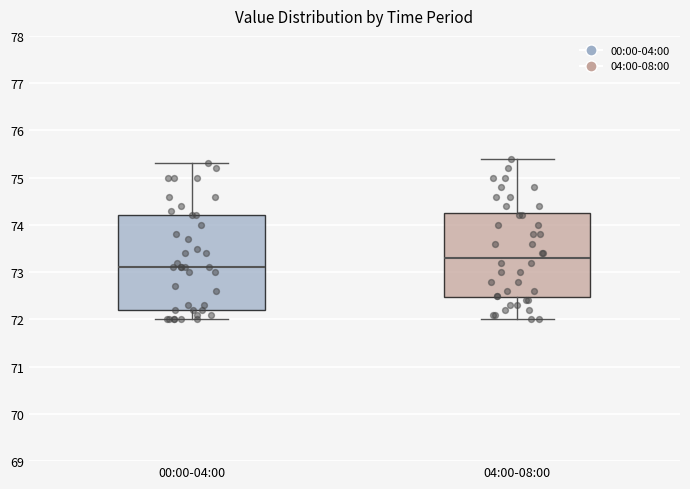

Reading left to right, transcribe this box plot: for each box, give where its median line is, the range the box spans, and where its two whiskers end, as read against the y-axis. The values are not printed on the chart, so give them approximately, as read against the axis.

00:00-04:00: median 73.1, box 72.2 to 74.2, whiskers 72.0 to 75.3
04:00-08:00: median 73.3, box 72.5 to 74.3, whiskers 72.0 to 75.4